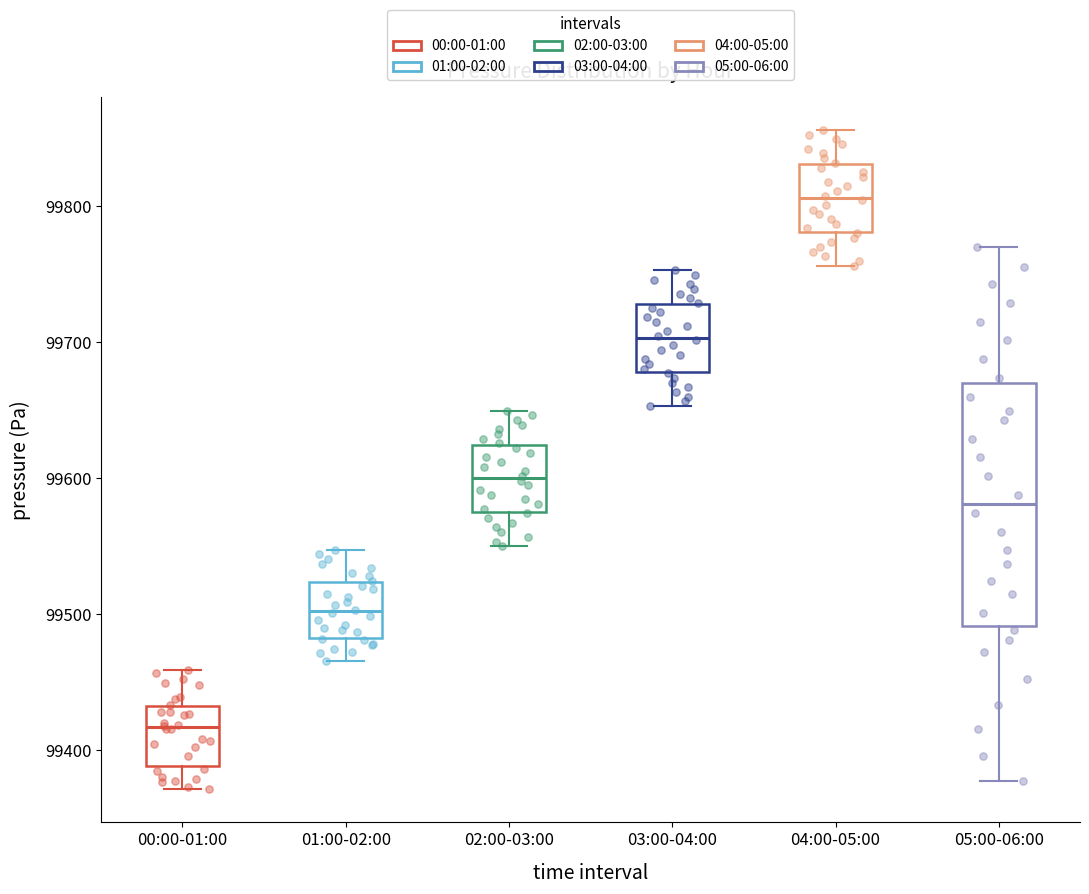

Comparing the boxes themselves (not the whiskers), which one is the tallest?

05:00-06:00